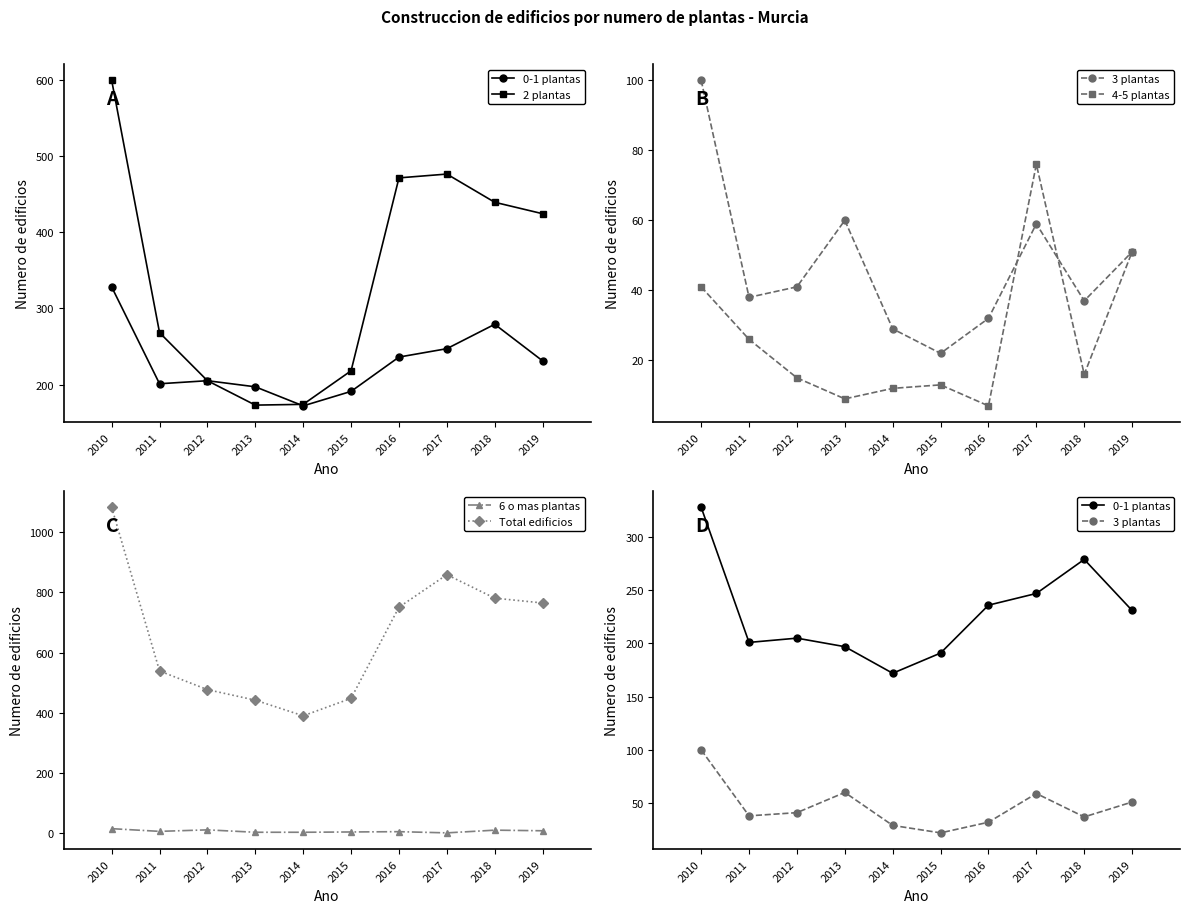

What is the sum of the Total edificios values at 2012 and 2014?

867